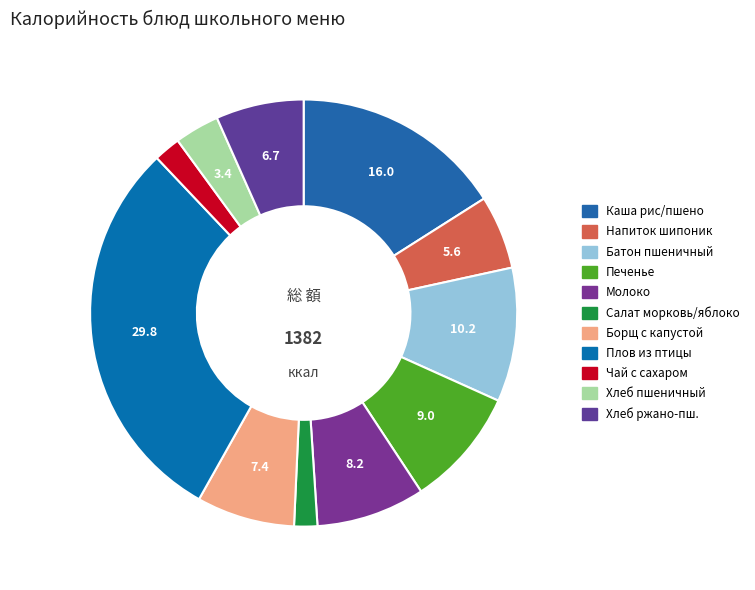

How many segments does this pie chart have?

11